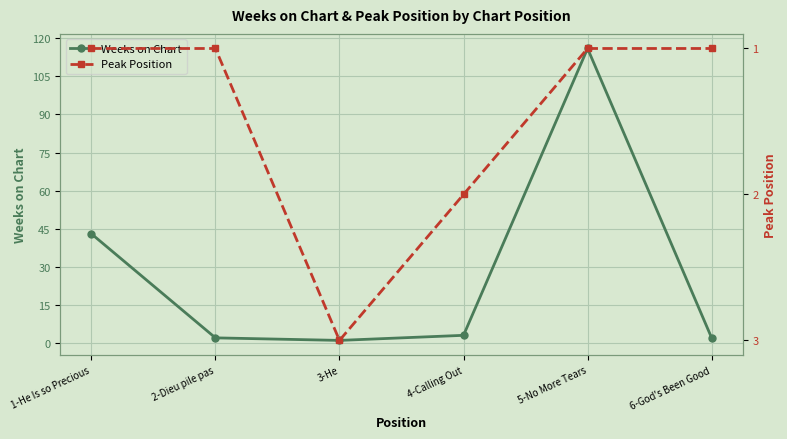

Where do Weeks on Chart and Peak Position first cross each other?

2-Dieu pile pas and 3-He